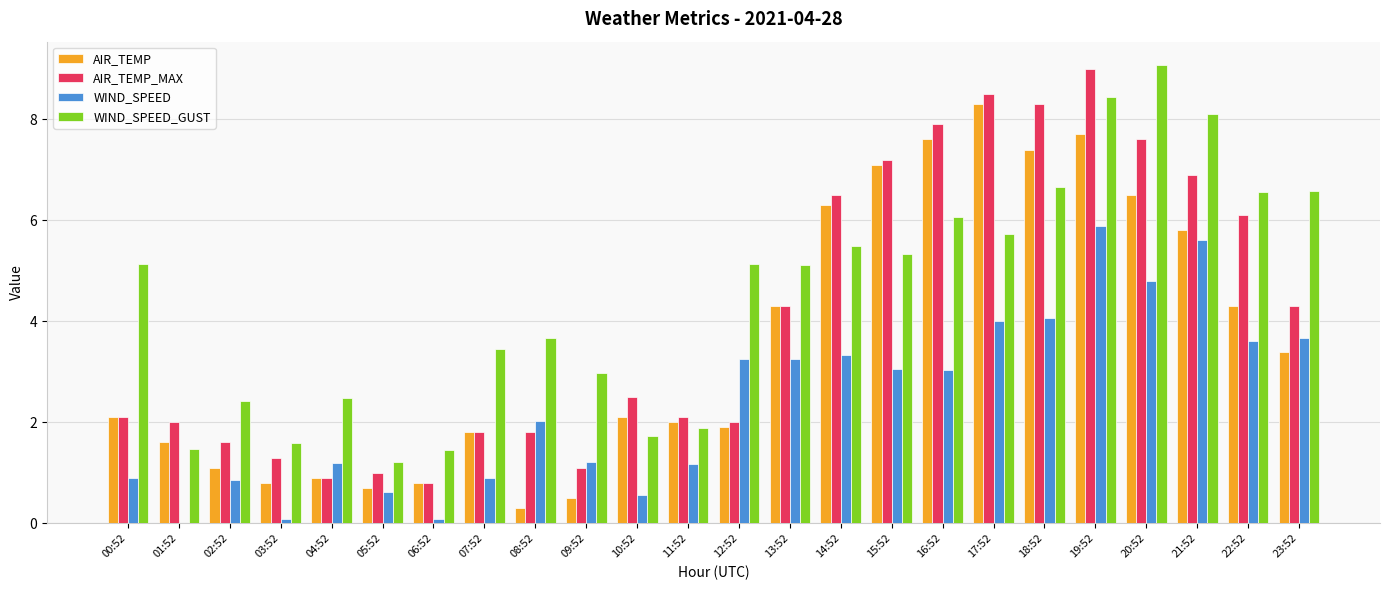

What is the highest value of the WIND_SPEED series?

5.9